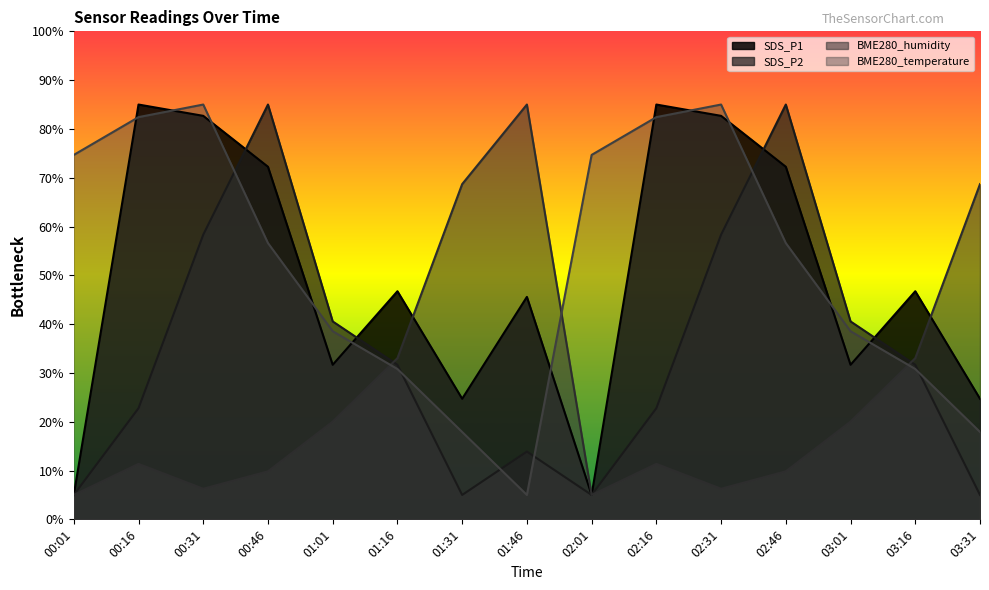

How many times do BME280_humidity and BME280_temperature cross each other?

3